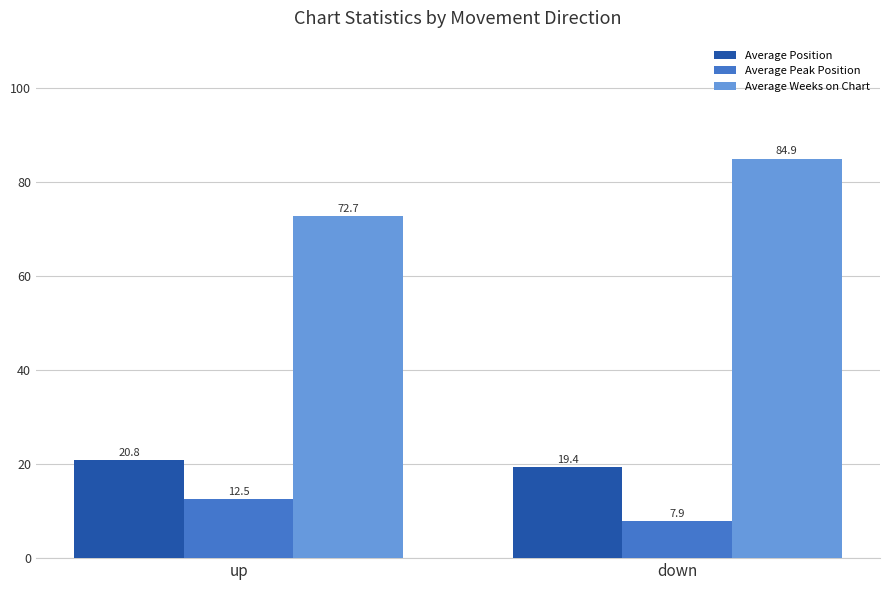

How many data points in Average Position are above 20?

1